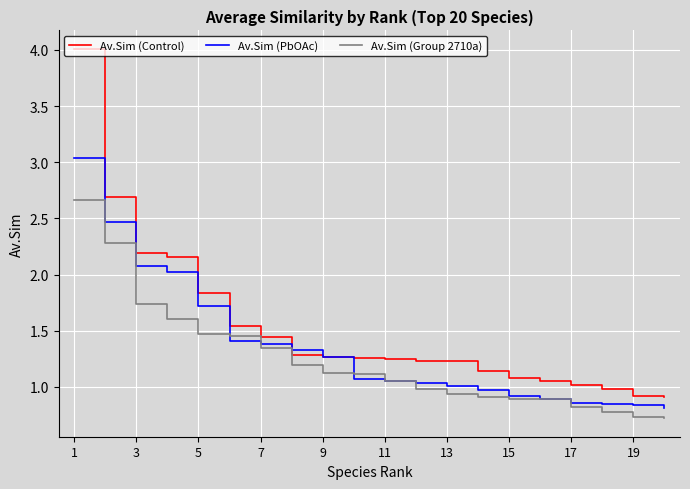

Rank the series by their maximum value, from highest to lowest.

Av.Sim (Control), Av.Sim (PbOAc), Av.Sim (Group 2710a)